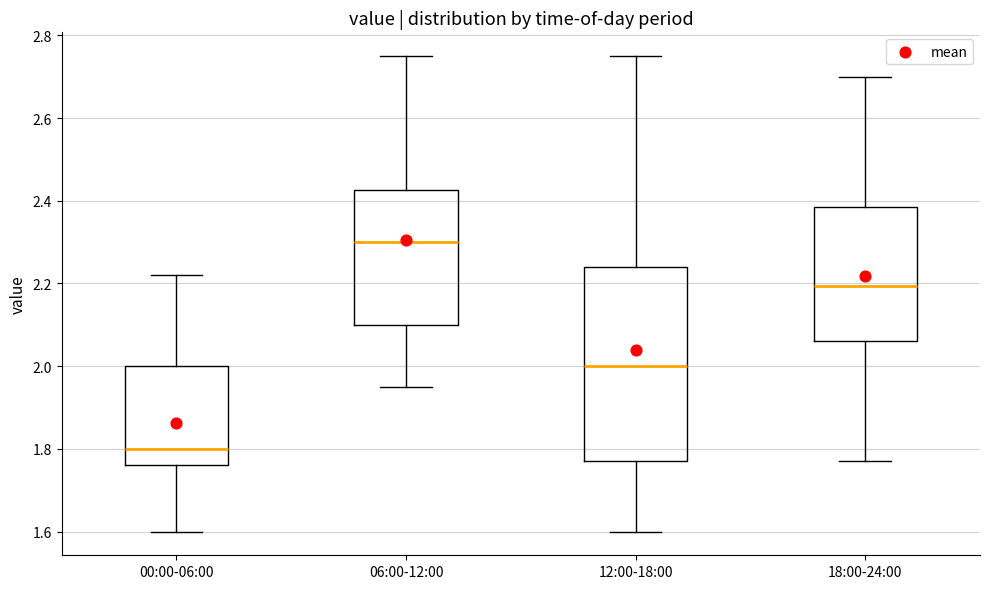

Reading left to right, transcribe this box plot: for each box, give where its median line is, the range the box spans, and where its two whiskers end, as read against the y-axis. The values are not printed on the chart, so give them approximately, as read against the axis.

00:00-06:00: median 1.80, box 1.76 to 2.00, whiskers 1.60 to 2.22
06:00-12:00: median 2.30, box 2.10 to 2.42, whiskers 1.96 to 2.76
12:00-18:00: median 2.00, box 1.78 to 2.24, whiskers 1.60 to 2.76
18:00-24:00: median 2.20, box 2.06 to 2.38, whiskers 1.78 to 2.70